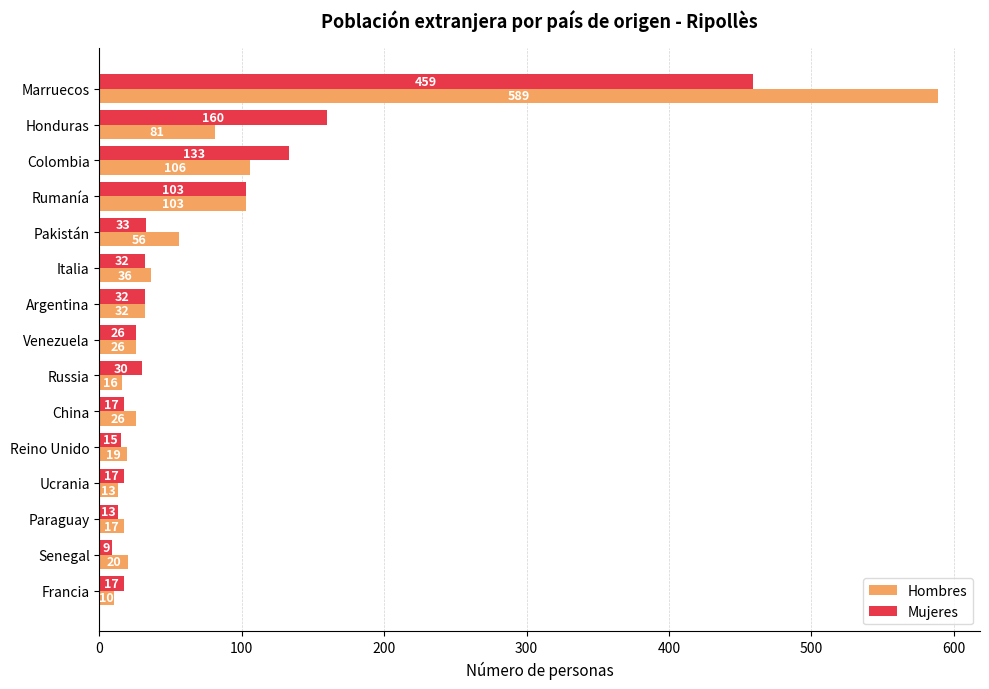

What is the difference between the highest and lowest values at Russia?

14